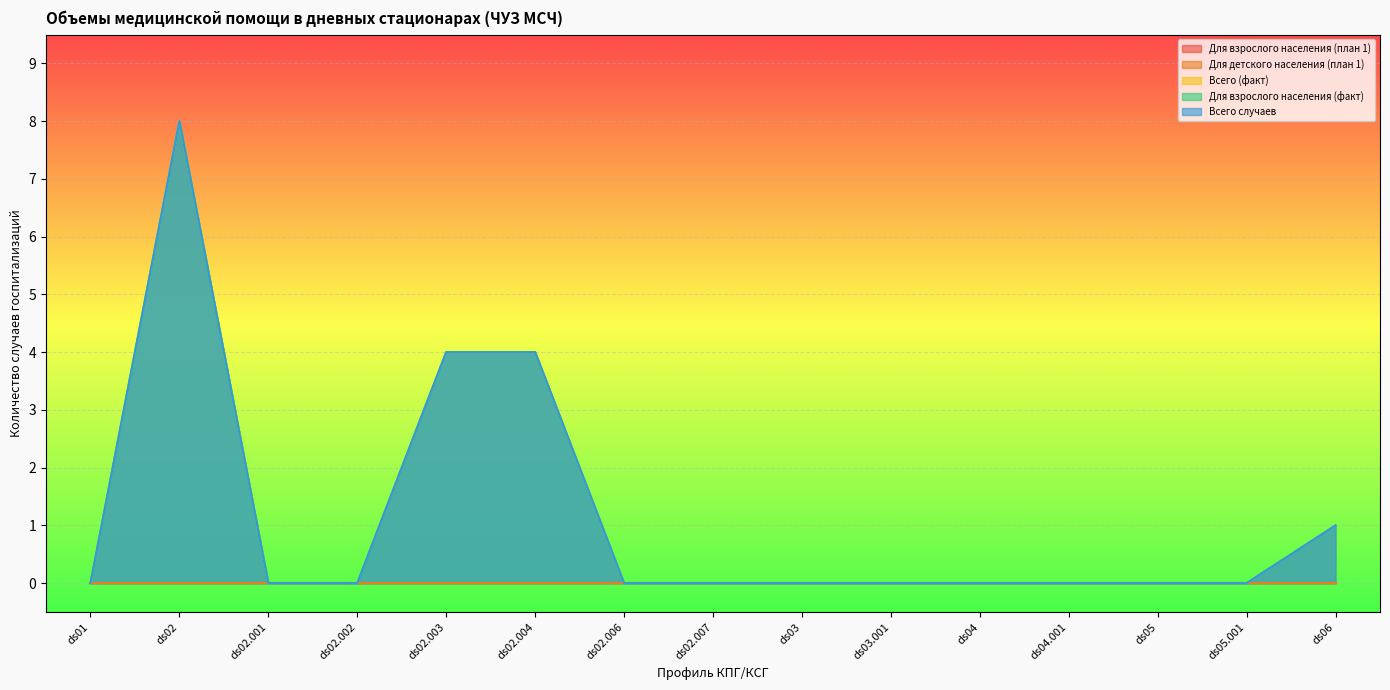

List the labels in order of Всего (факт) value, smallest first.

ds01, ds02.001, ds02.002, ds02.006, ds02.007, ds03, ds03.001, ds04, ds04.001, ds05, ds05.001, ds06, ds02.003, ds02.004, ds02